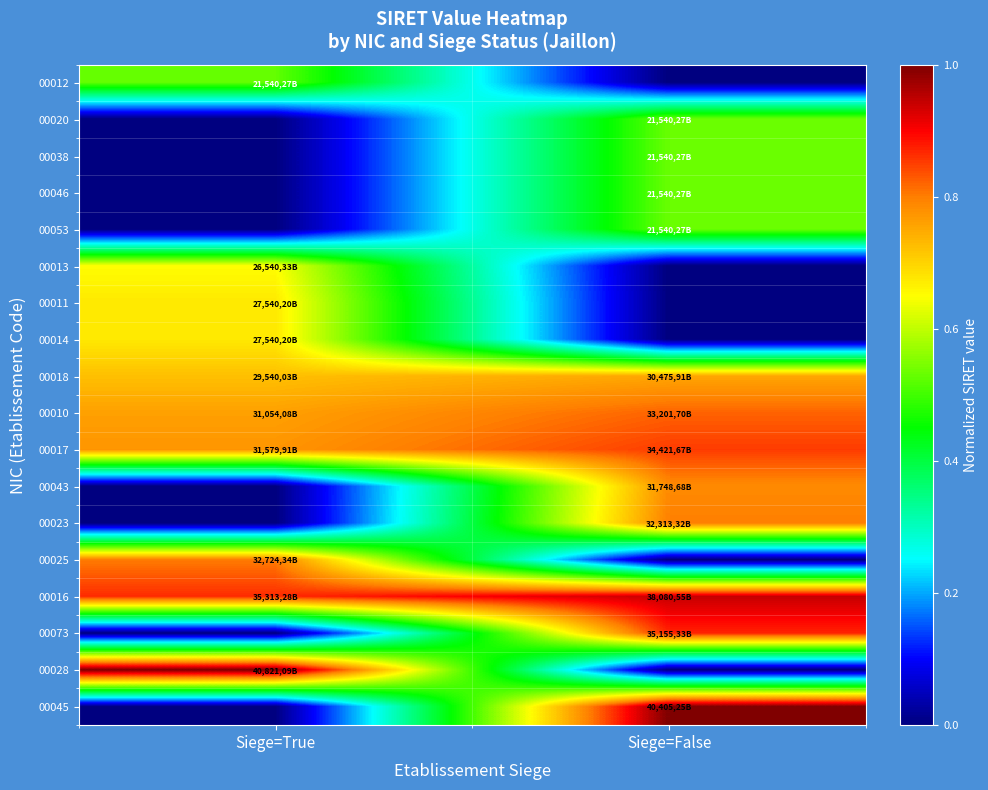

How many categories are shown in the chart?

2